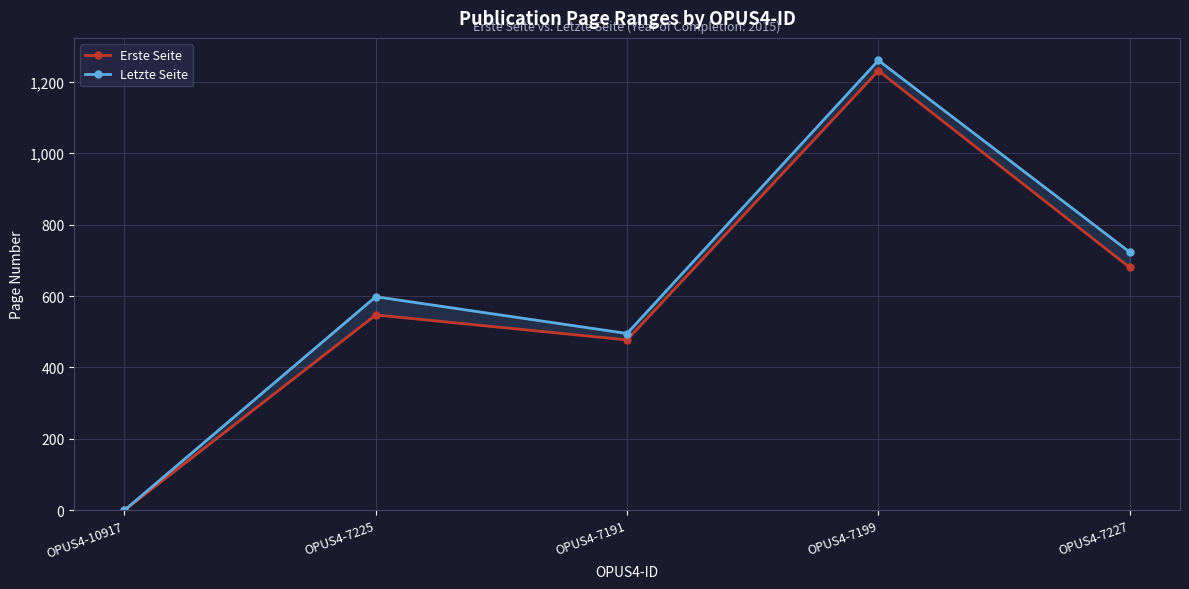

What is the difference between the Erste Seite values at OPUS4-7225 and OPUS4-7199?

684